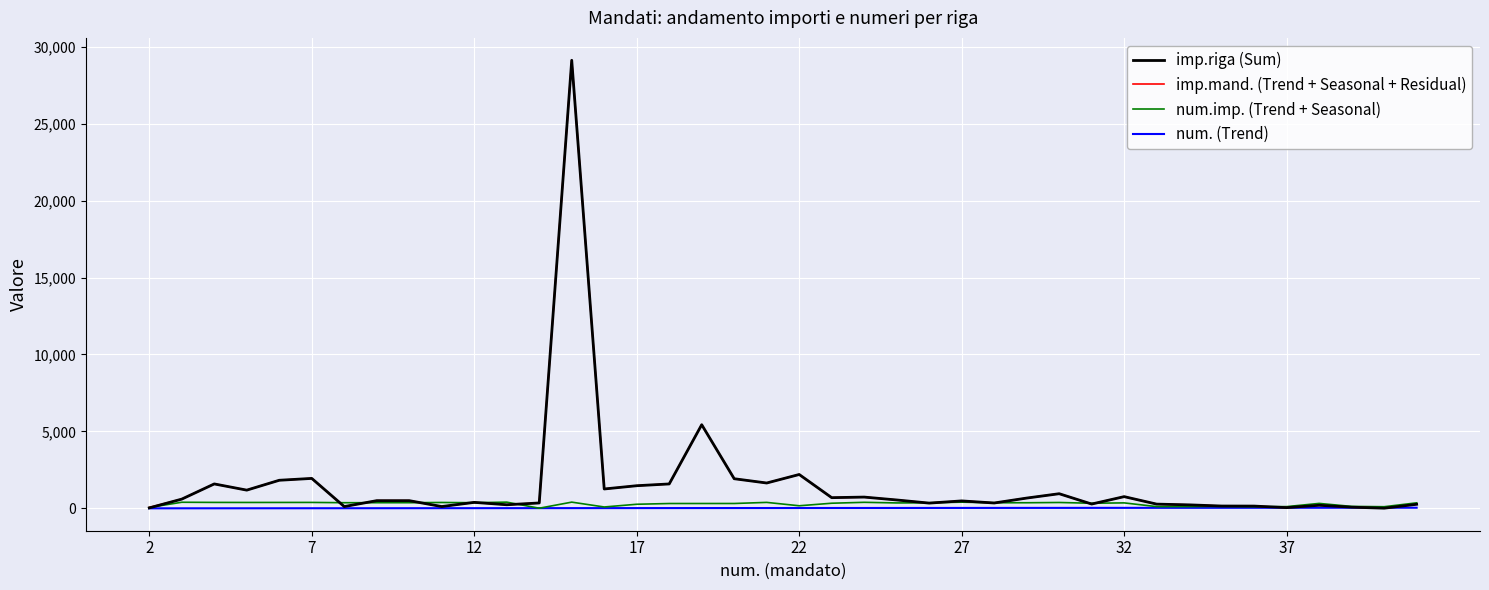

How many lines are shown in the chart?

4